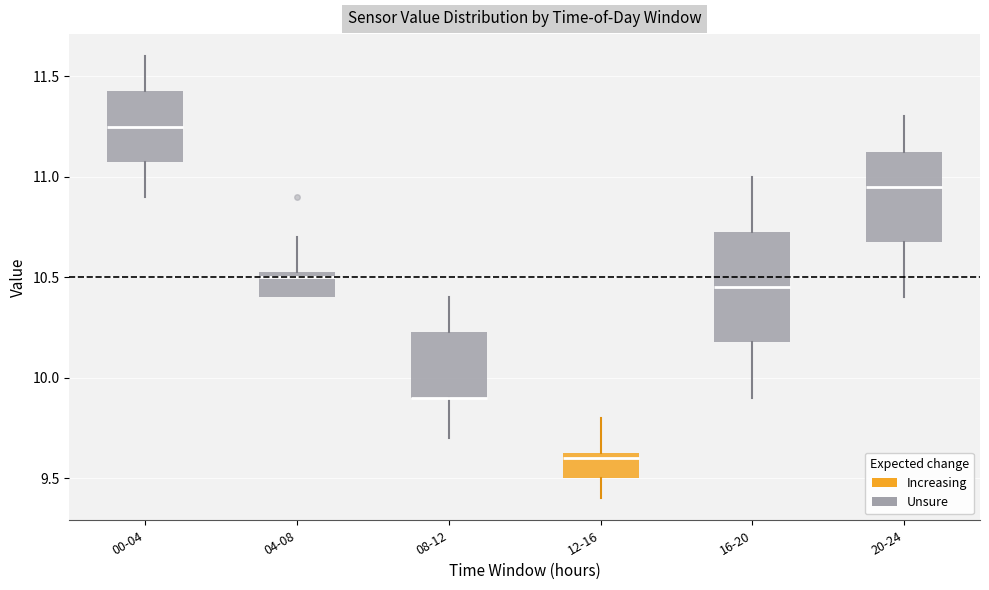

Reading left to right, read every box against the y-axis: the position of its median line, the range the box covers, and the ends of its whiskers. The values are not printed on the chart, so give them approximately, as read against the axis.

00-04: median 11.25, box 11.10 to 11.45, whiskers 10.90 to 11.60
04-08: median 10.50, box 10.40 to 10.55, whiskers 10.40 to 10.70
08-12: median 9.90 (drawn on the box's lower edge), box 9.90 to 10.25, whiskers 9.70 to 10.40
12-16: median 9.60, box 9.50 to 9.65, whiskers 9.40 to 9.80
16-20: median 10.45, box 10.20 to 10.75, whiskers 9.90 to 11.00
20-24: median 10.95, box 10.70 to 11.15, whiskers 10.40 to 11.30